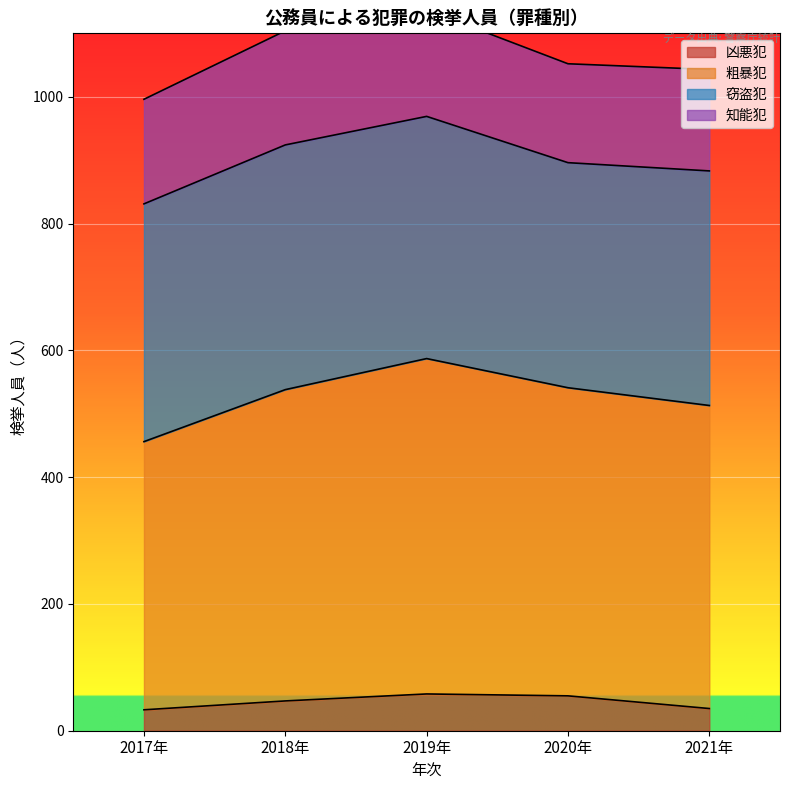

What is the difference between the maximum and minimum values in the 粗暴犯 series?

131